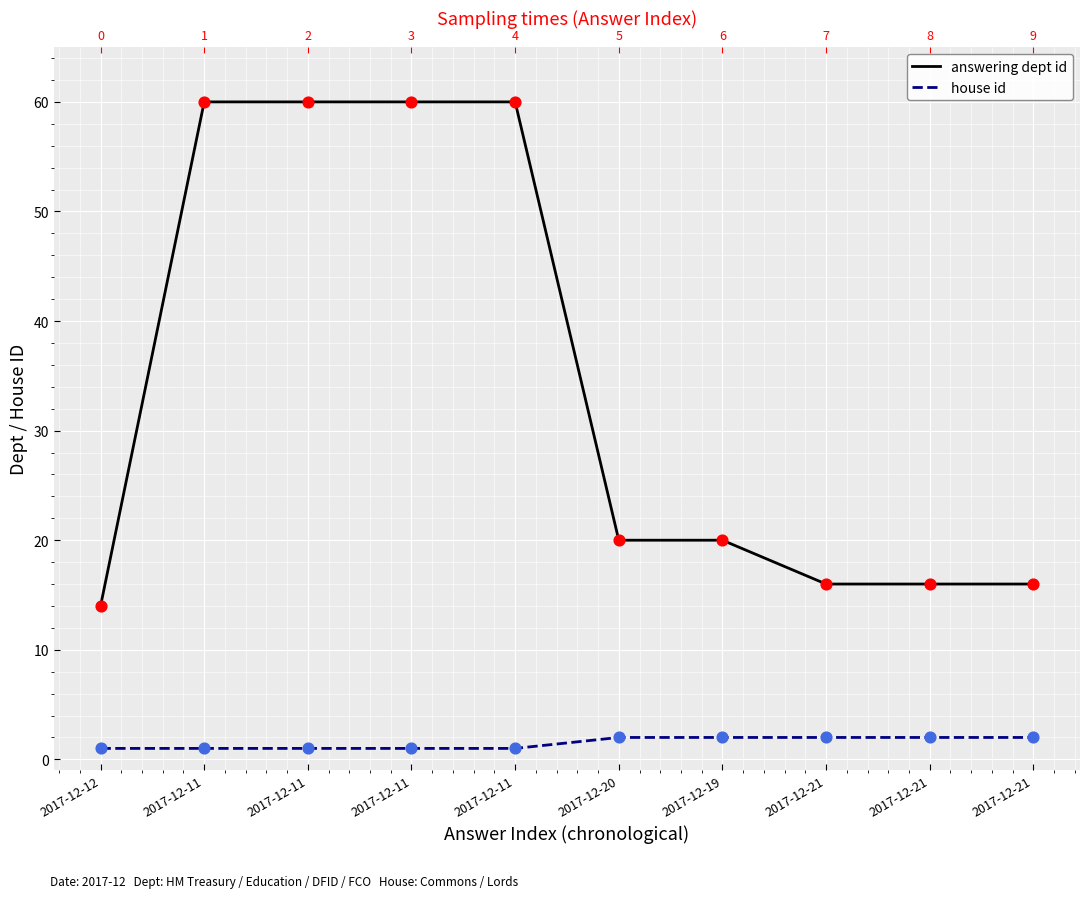

Which series has the largest Y range (max minus min)?

answering dept id